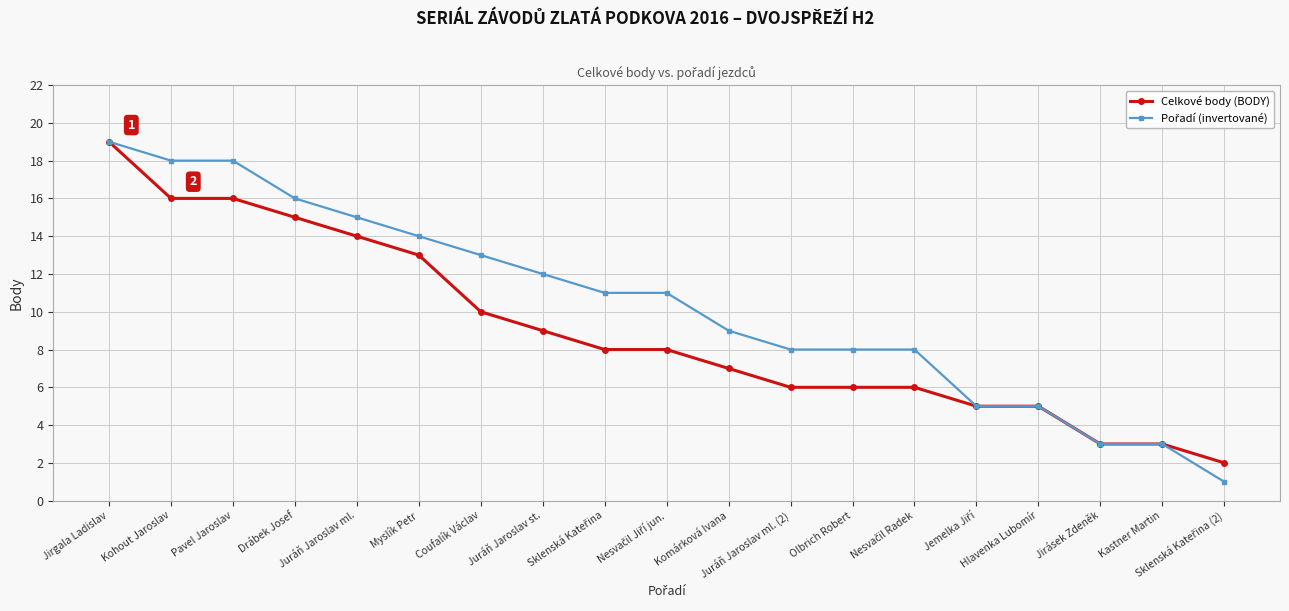

What is the label of the 6th point from the left?

Myslík Petr